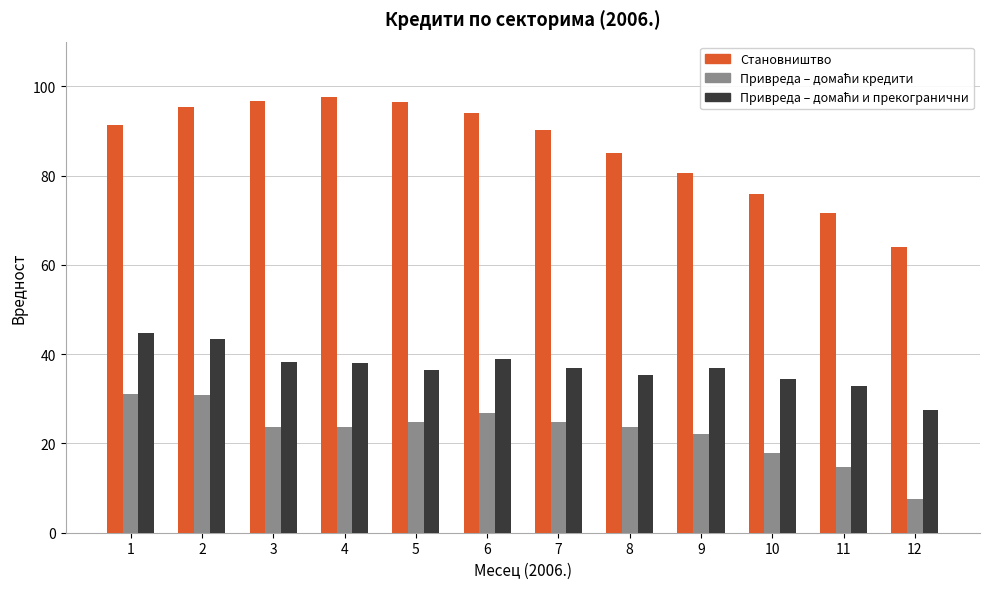

Which series changed the most between 3 and 7?

Становништво